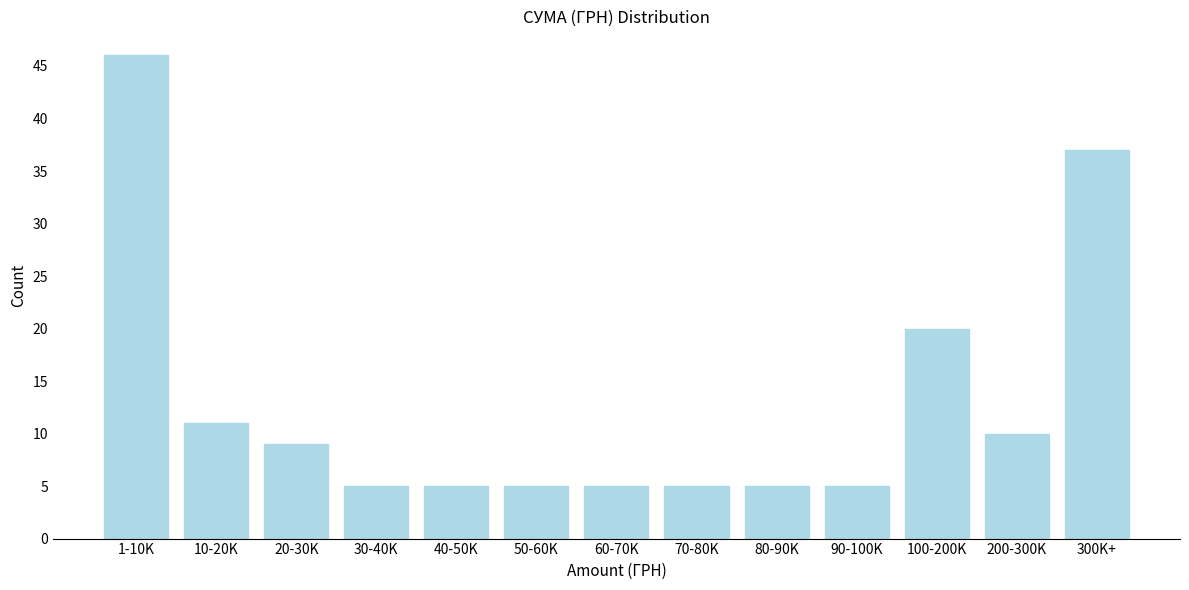

Reading left to right, list all the values displayed in this chart.

46	11	9	5	5	5	5	5	5	5	20	10	37